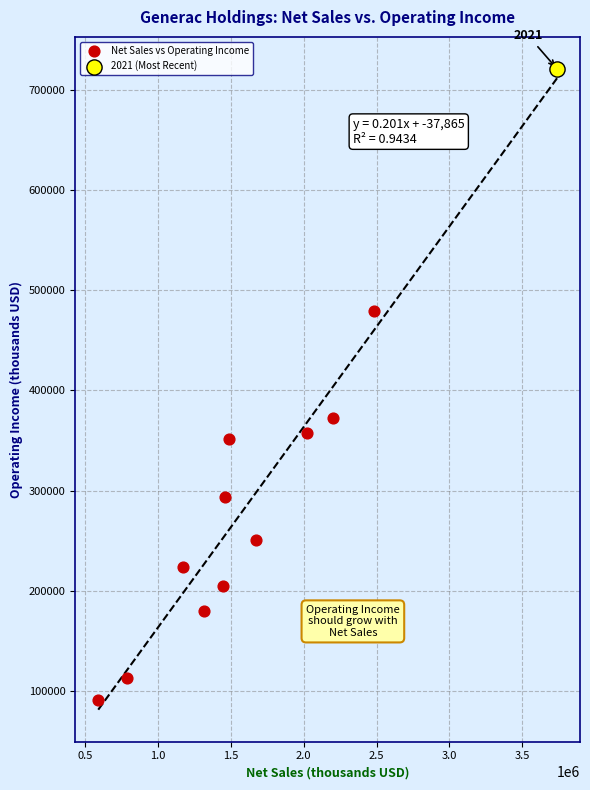

What are all the series names shown in the legend?

Net Sales vs Operating Income, 2021 (Most Recent)